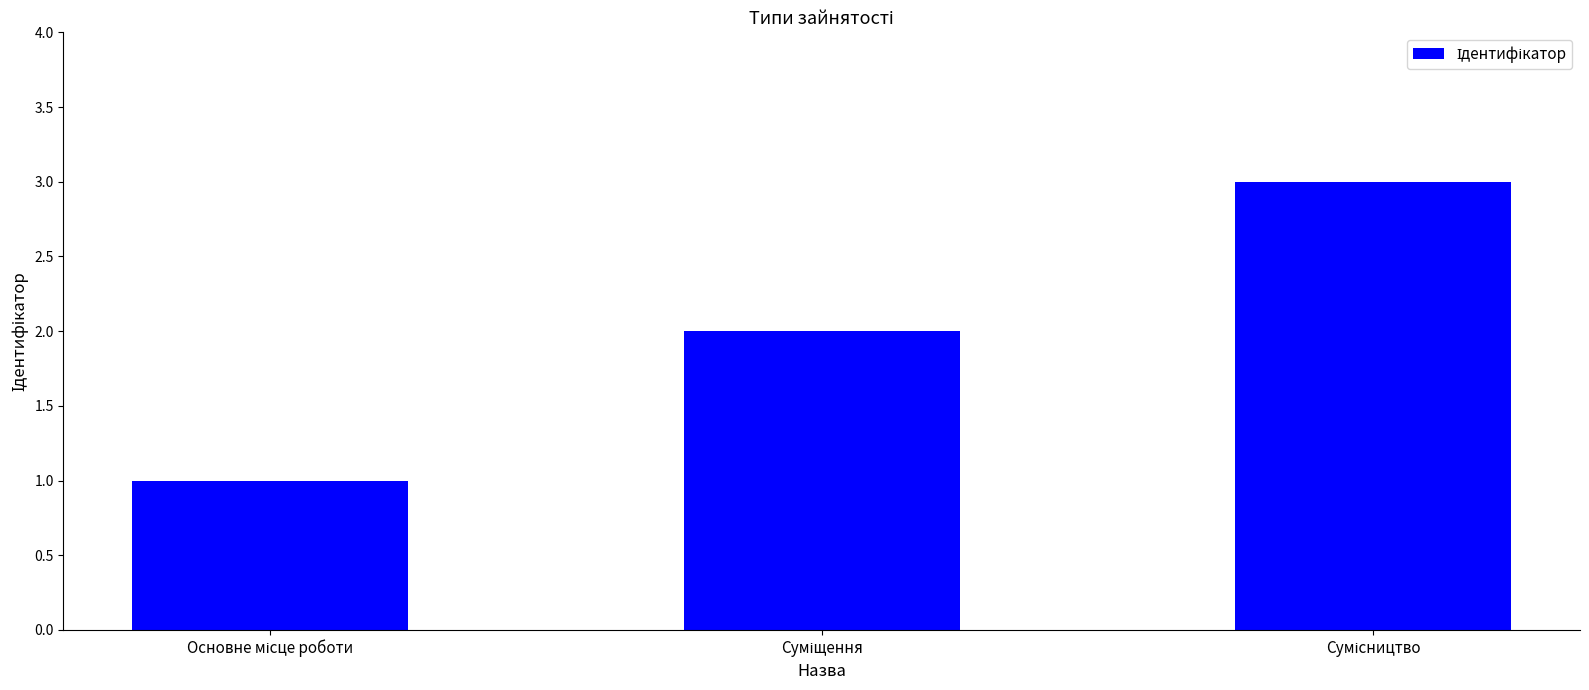

What is the sum of all values?

6